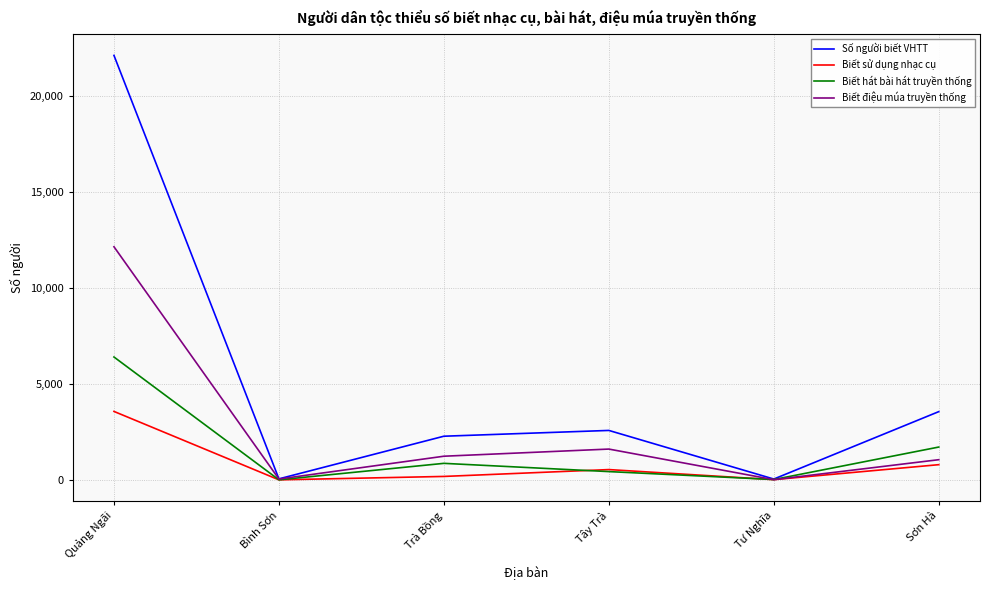

Which series has the widest spread of values?

Số người biết VHTT